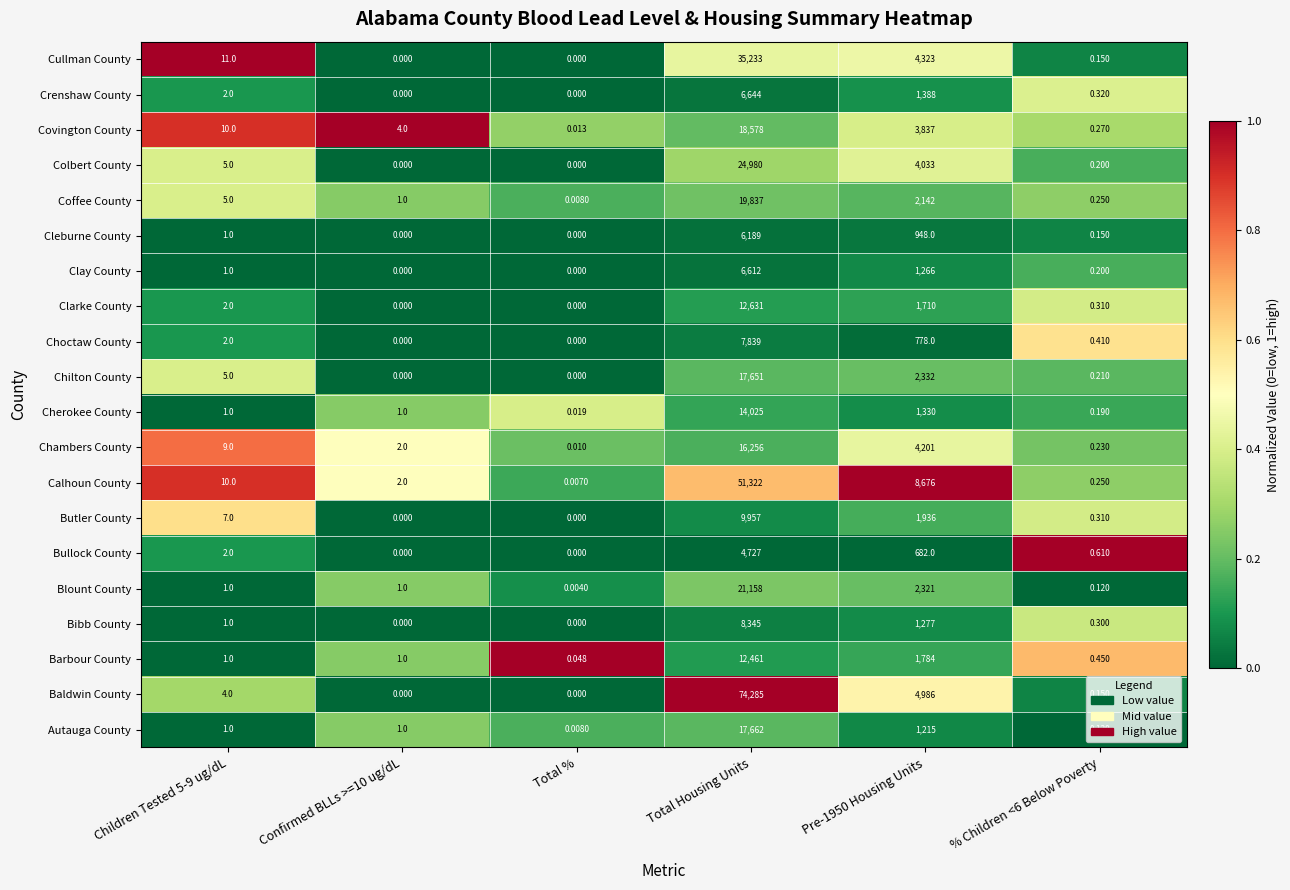

Which category has the highest value across all series?

Total Housing Units